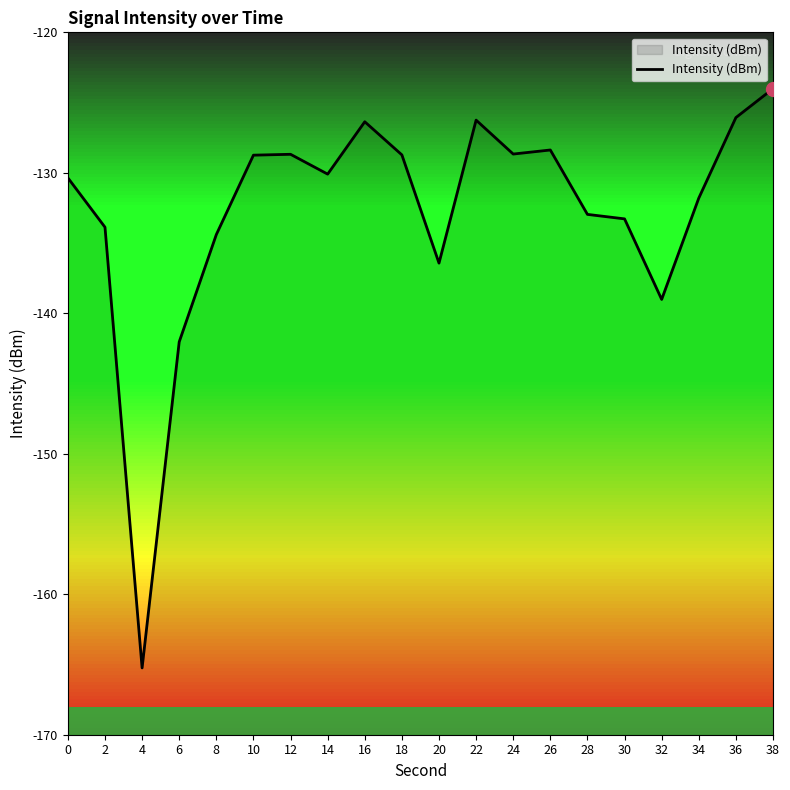

What is the average value?

-132.8